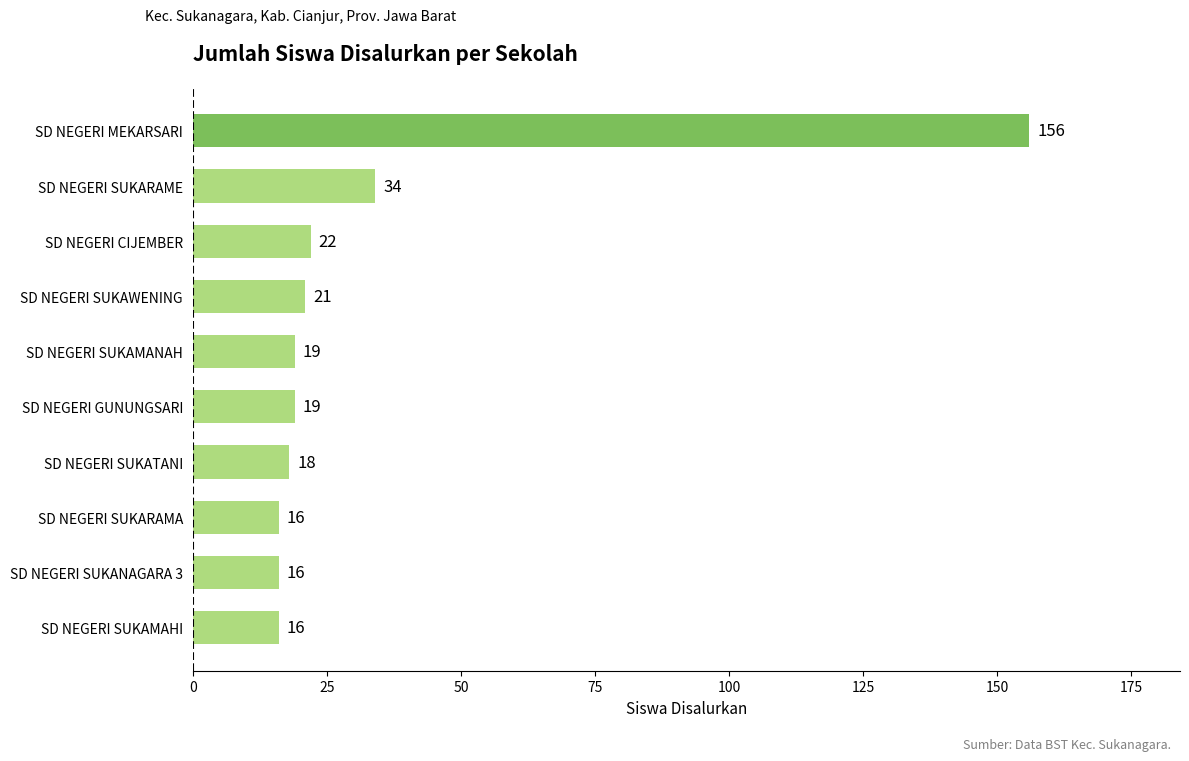

How many data points are less than 19?

4